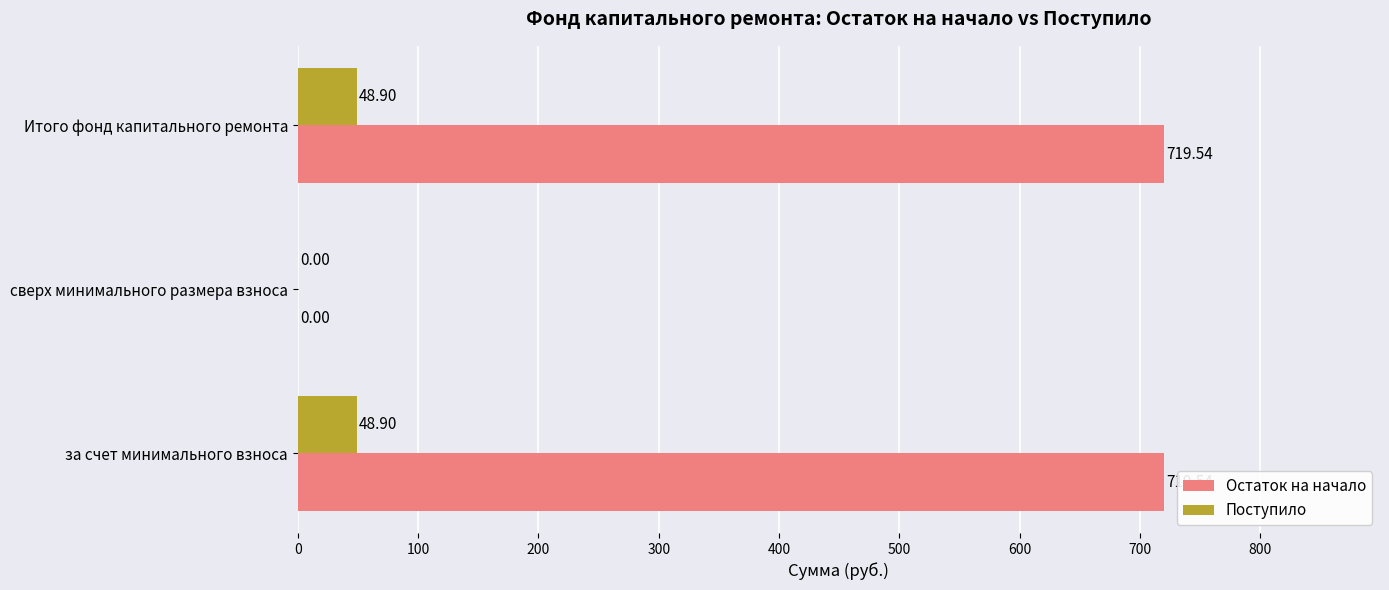

Where is Остаток на начало nearest to the value 359?

сверх минимального размера взноса